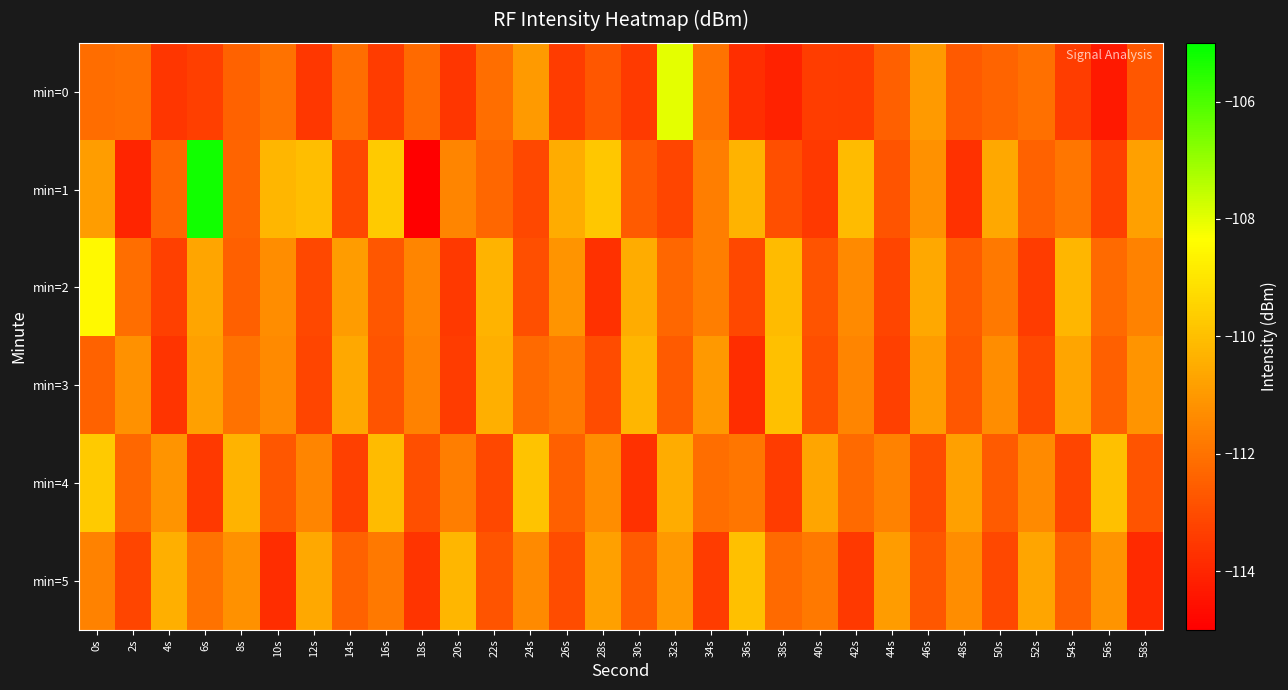

Which category has the highest value across all series?

6s